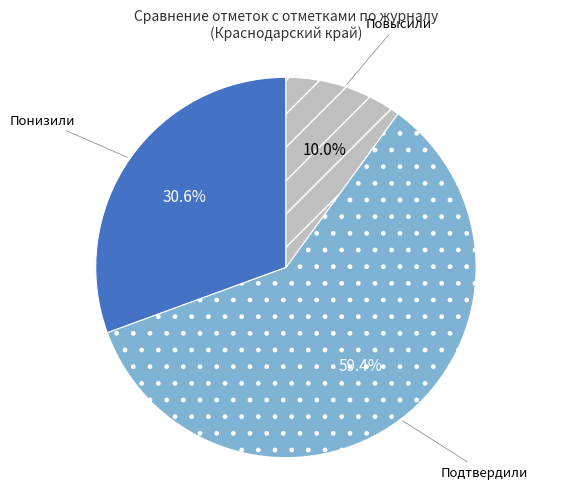

Is Подтвердили the majority of the pie?

Yes